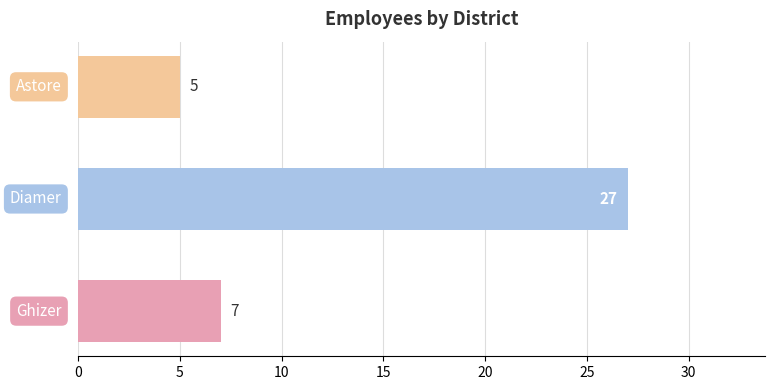

What is the average value?

13